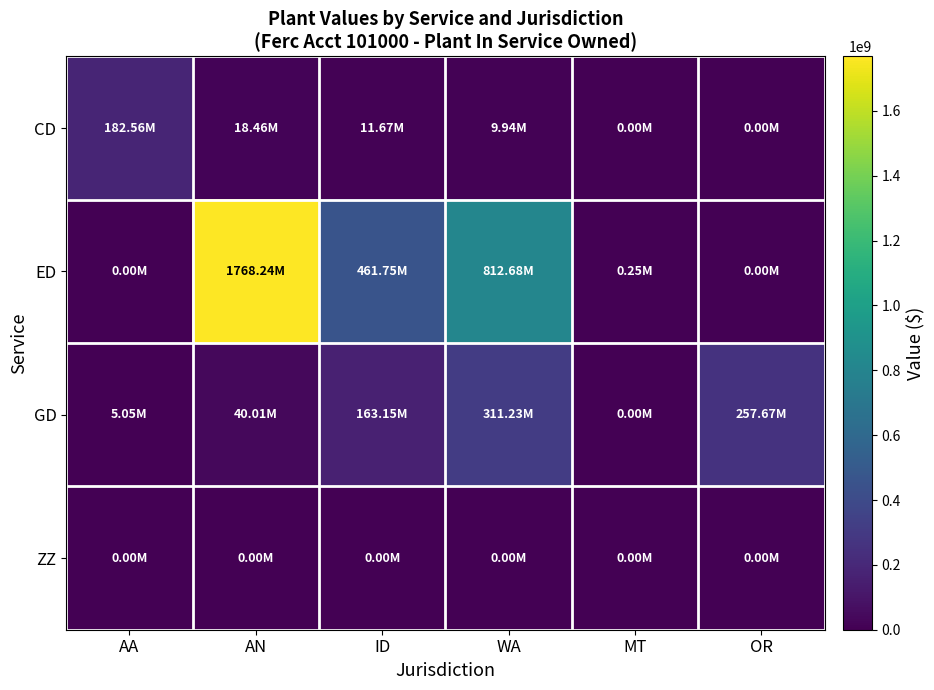

What is the difference between the highest and lowest values at ID?

461751592.4